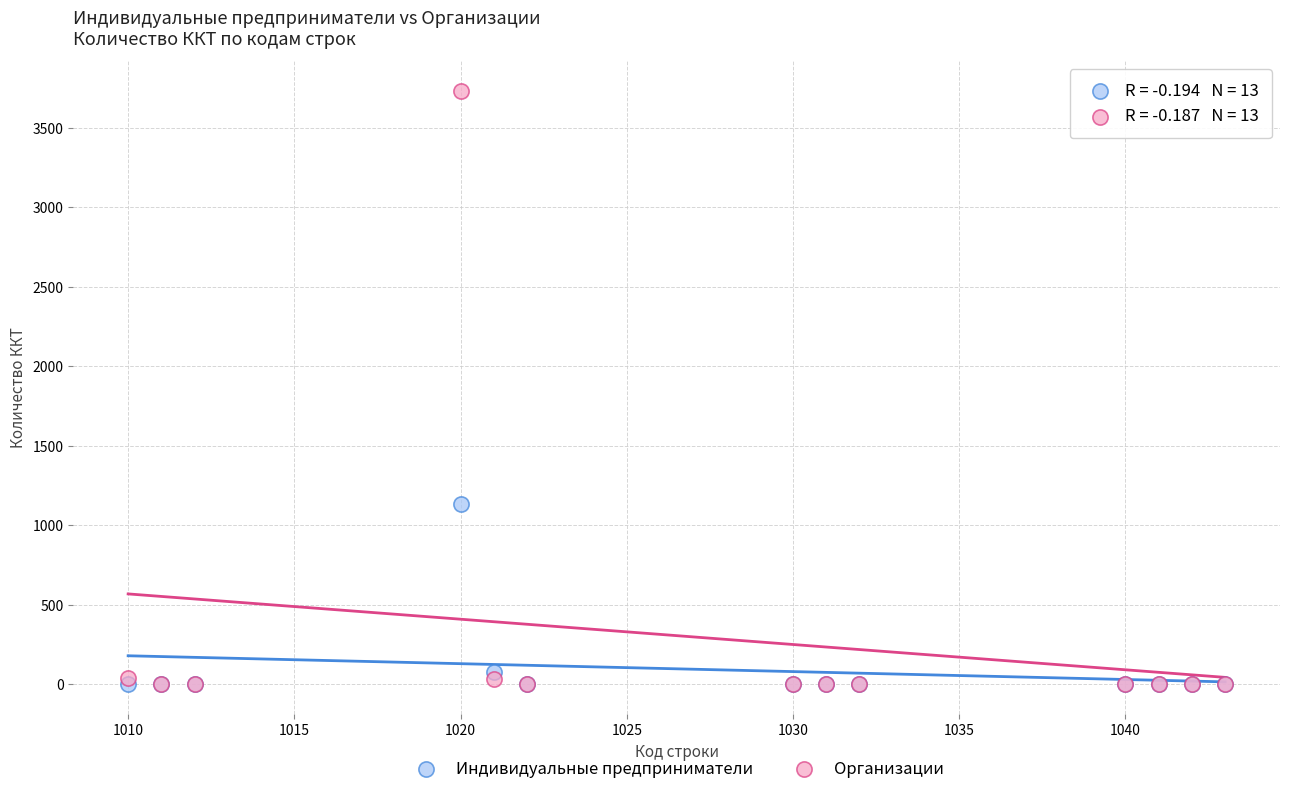

What are all the series names shown in the legend?

Индивидуальные предприниматели, Организации